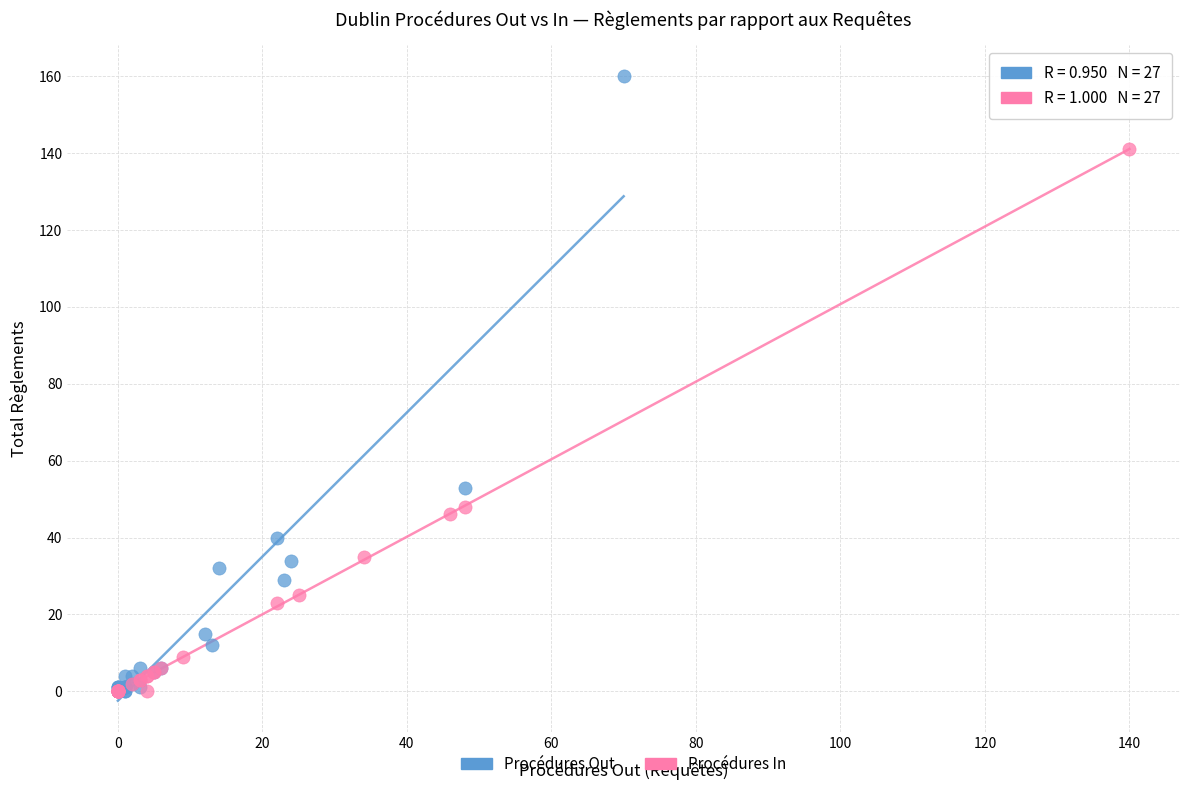

Which series has the largest Y range (max minus min)?

Procédures Out